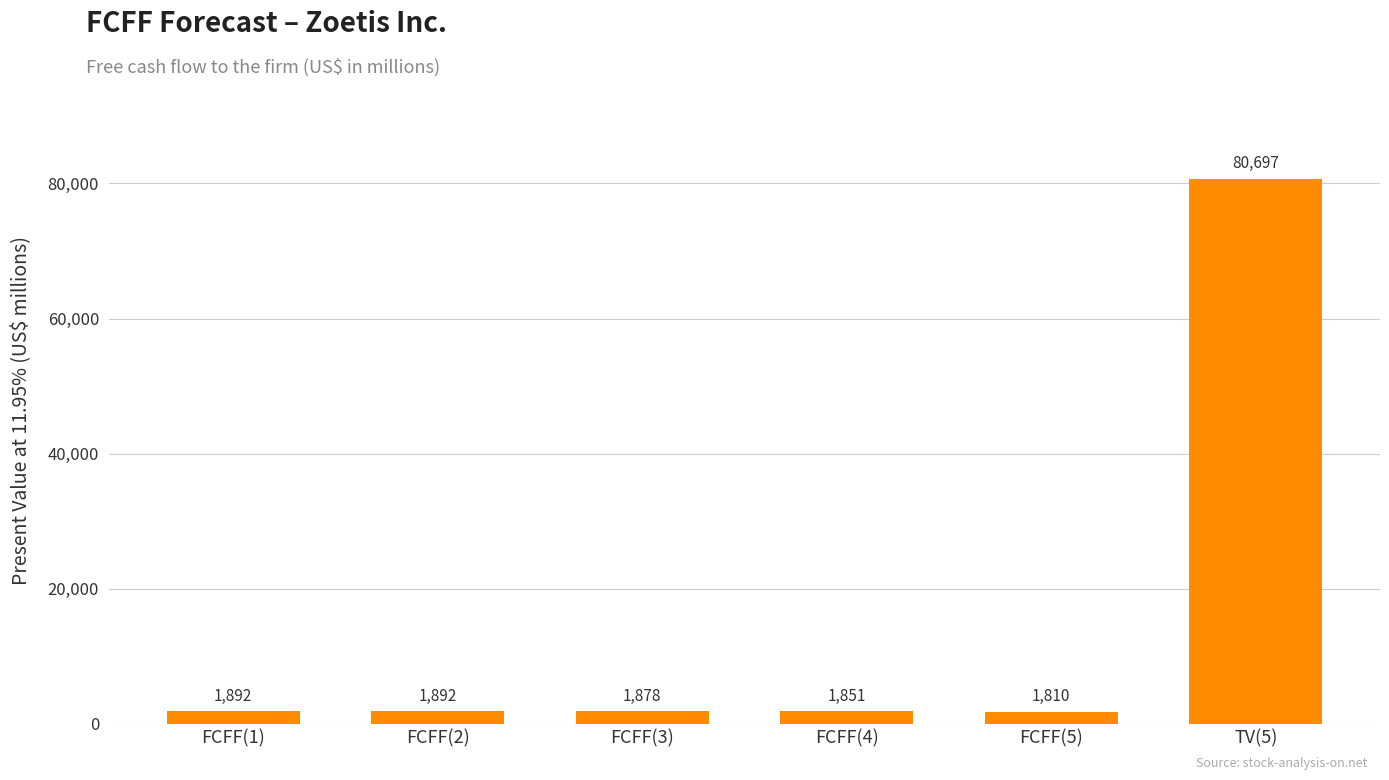

Approximately how many times larger is the value at FCFF(1) compared to FCFF(5)?

1.0